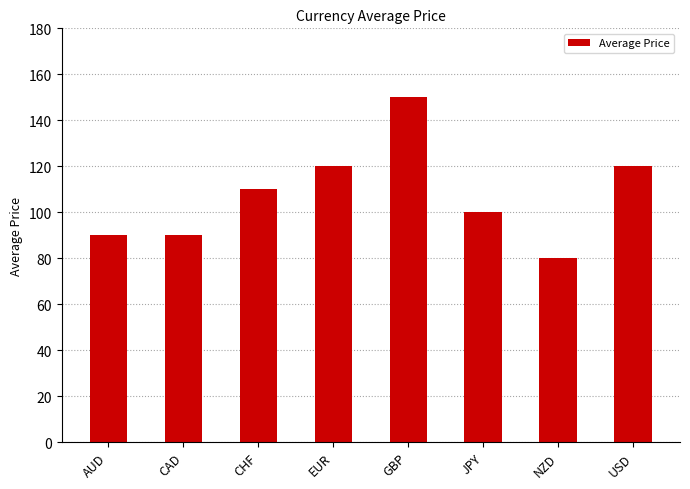

At which category does the chart reach its peak across all series?

GBP